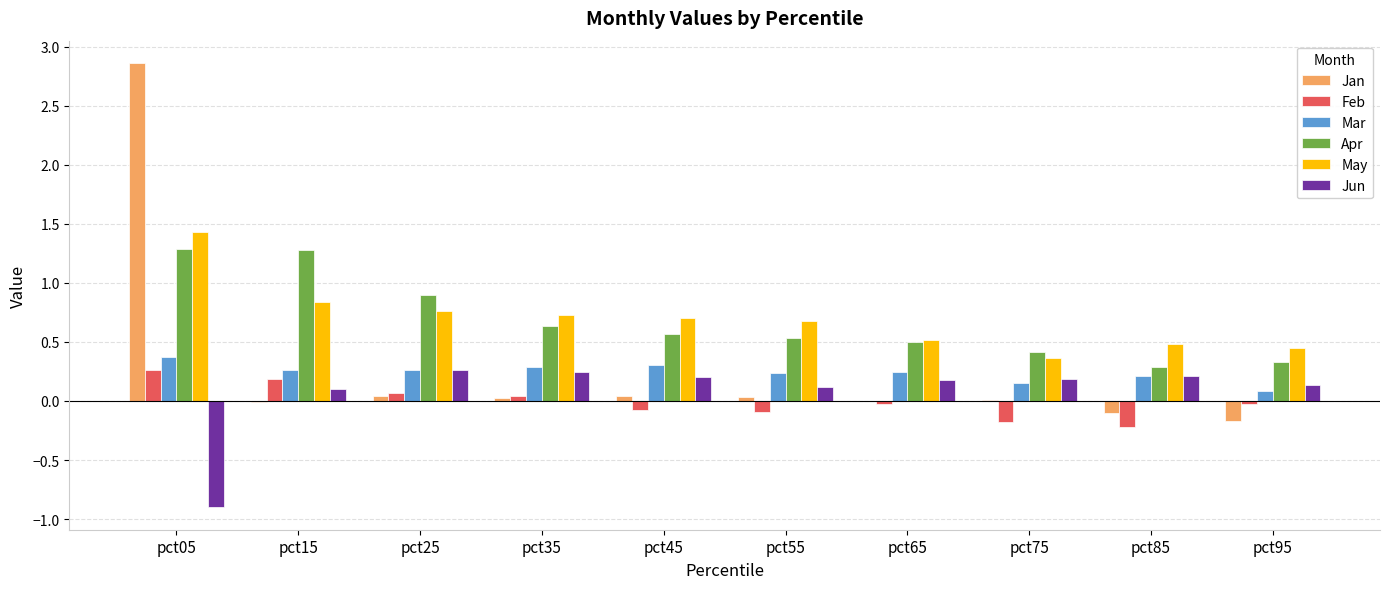

How many positive values does the Feb series have?

4